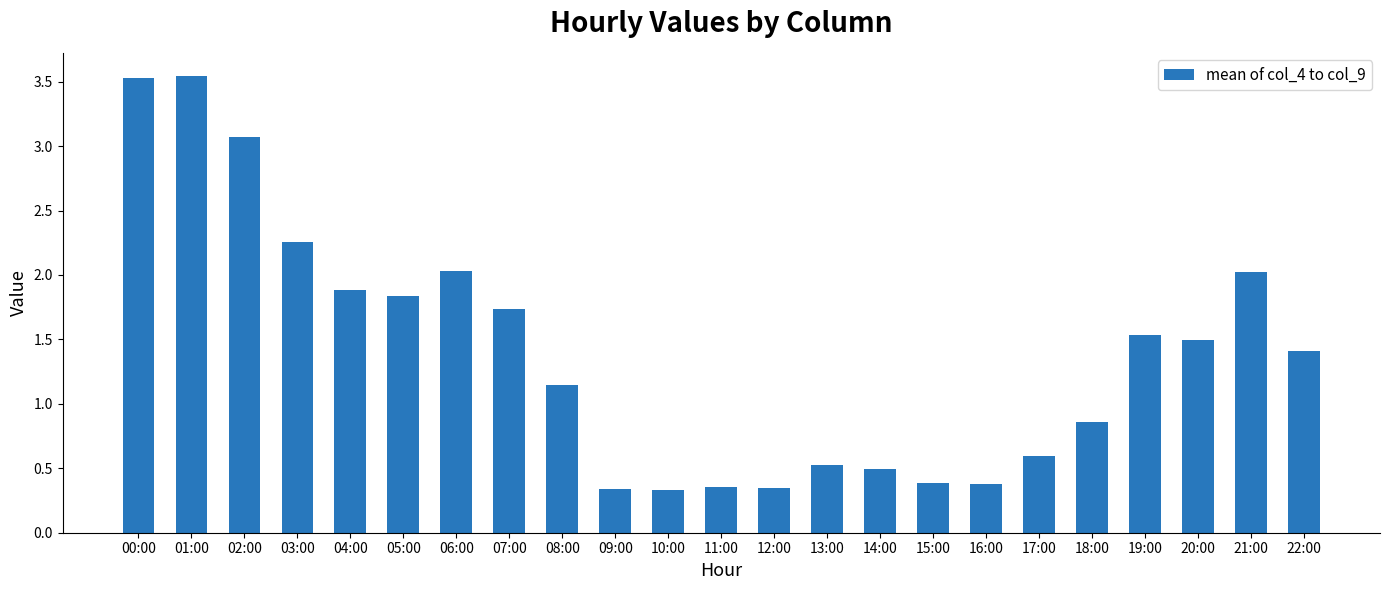

True or false: the data shows 1.7 at 07:00.

True